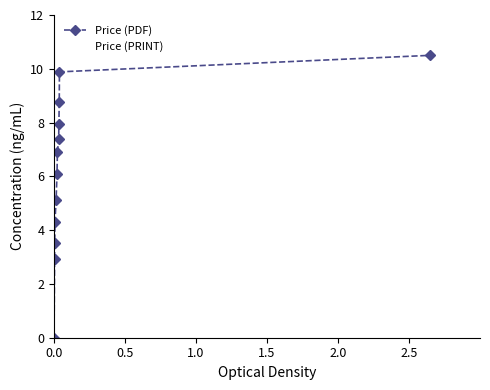

Reading right to left, list all the values displayed in this chart.

Price (PDF): 10.5	9.9	8.8	7.9	7.4	6.9	6.1	5.1	4.3	3.5	2.9	0.0
Price (PRINT): 10.5	9.9	8.8	7.9	7.4	6.9	6.1	5.1	4.3	3.5	2.9	0.0